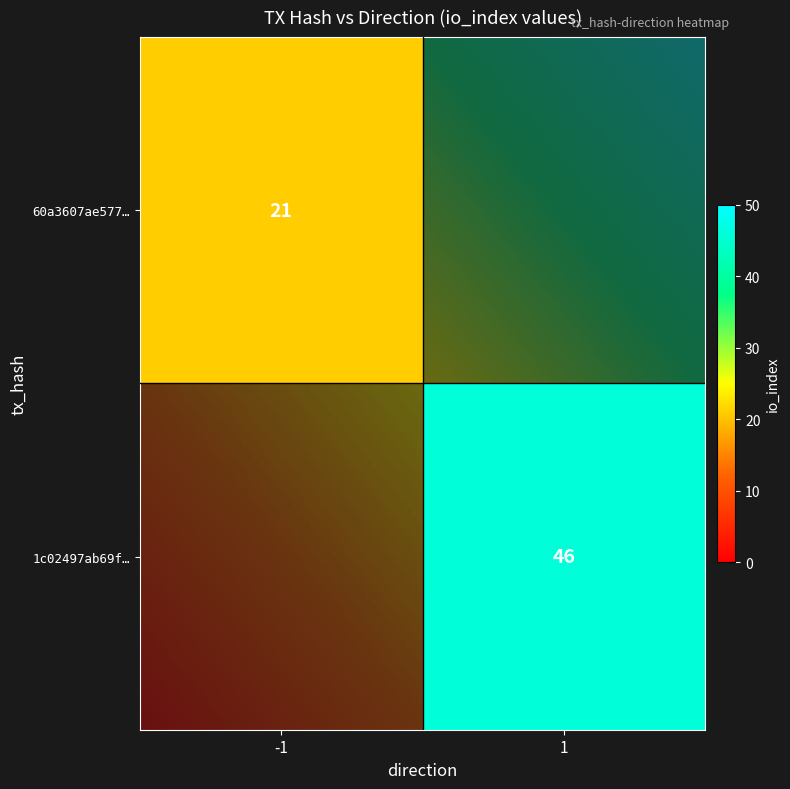

Reading left to right, what are all the values shown in this chart?

60a3607ae577472e28f4fb4c0a2660da485982f: direction=-1	io_index=21
1c02497ab69fb61da8400455dd16012d84db03c: direction=1	io_index=46